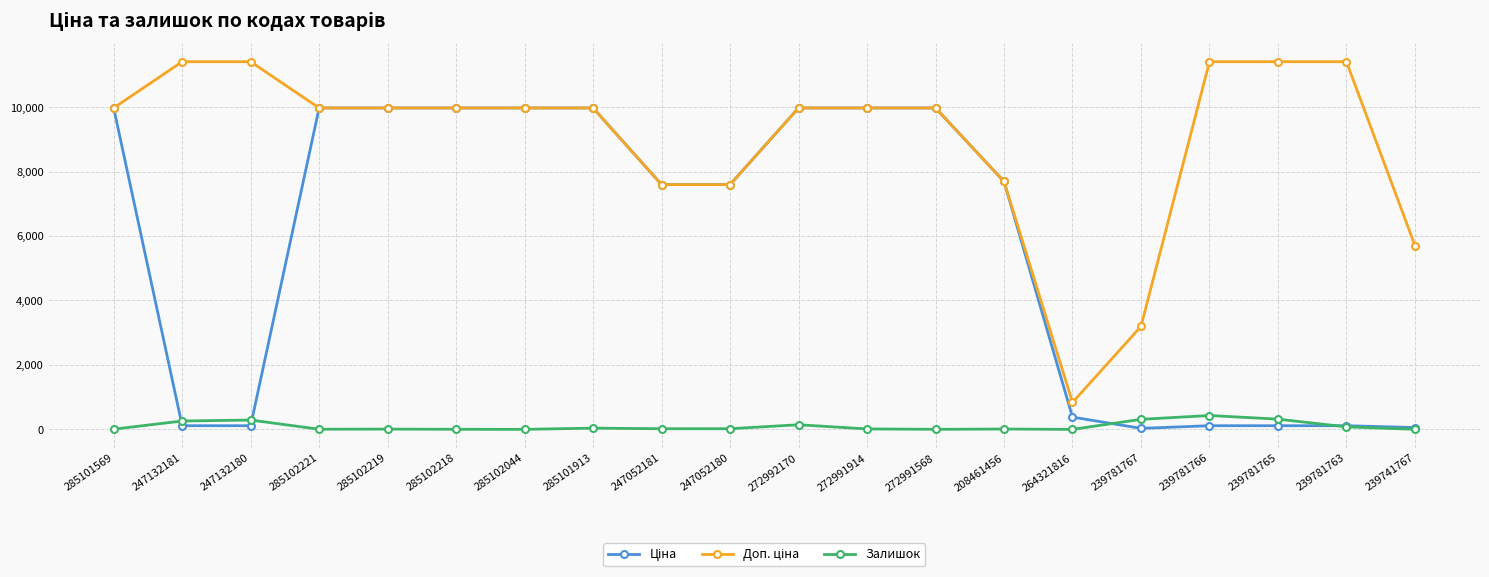

How many categories are shown in the chart?

20